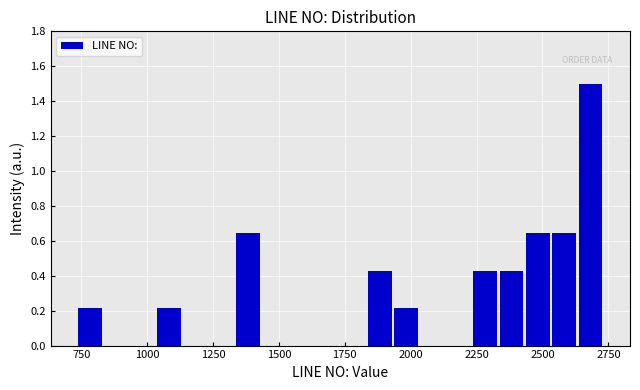

Around what value on the x-axis is the tallest bar? Give the approximate position of its centre, as read against the axis.

2700